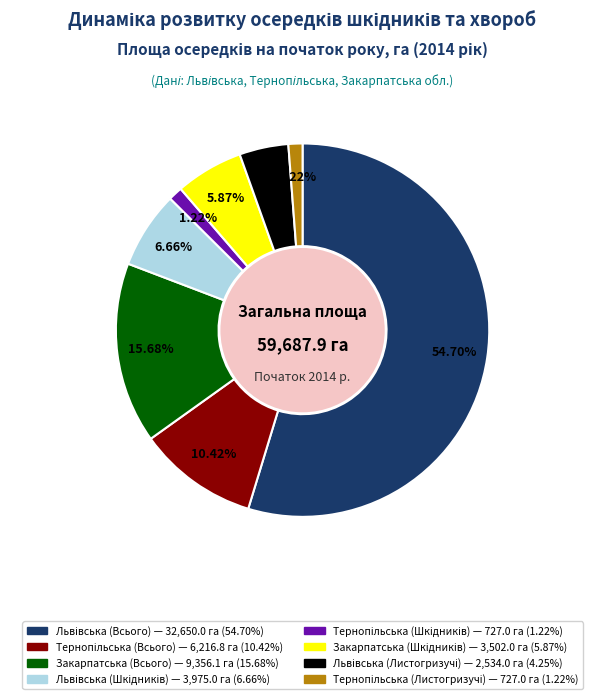

Is there a majority slice in this chart?

Yes